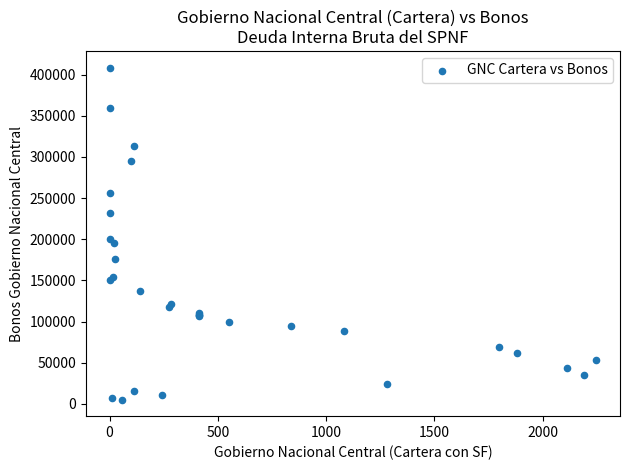

What Y value in the scatter plot is closest to 206945?

200867.0